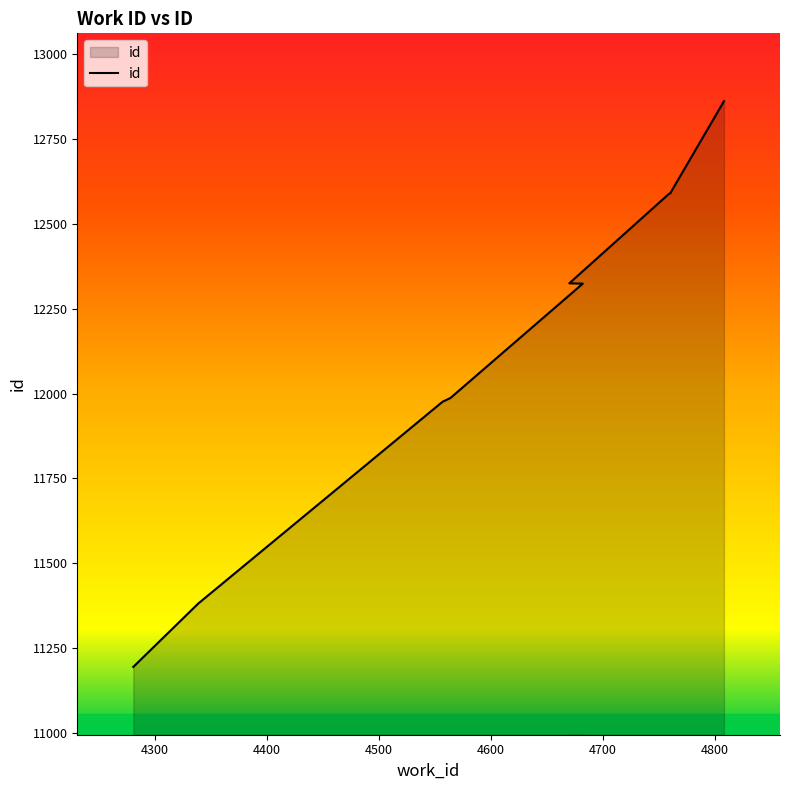

Where does the data first go above 12324?

4670